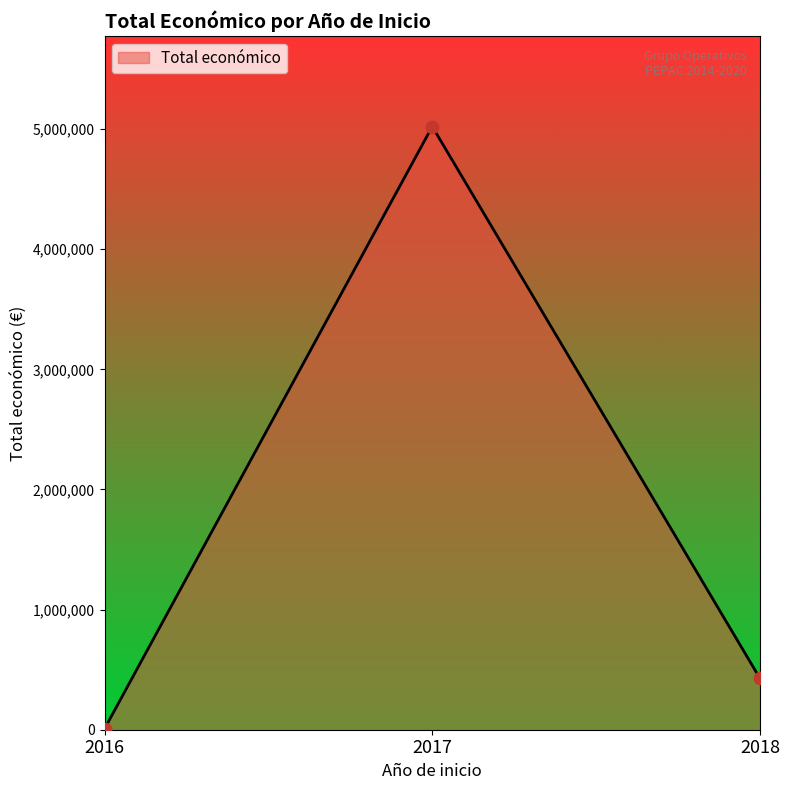

What is the change in value from 2017 to 2018?

-4593689